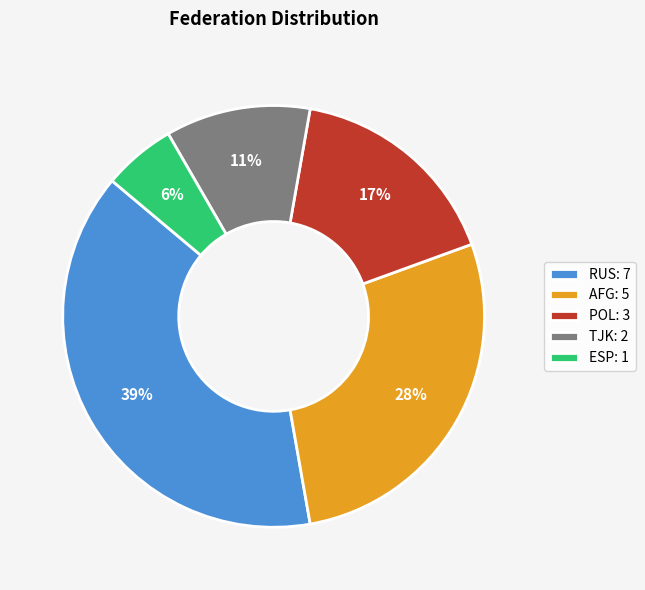

Does RUS account for over 50% of the chart?

No